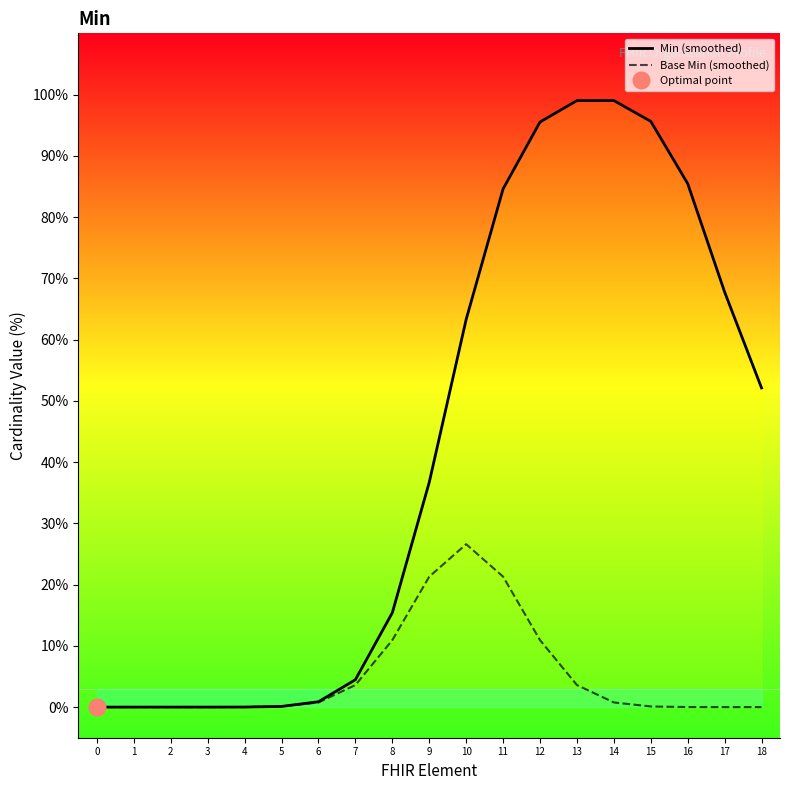

Which series has the largest range (max minus min)?

Min (smoothed)